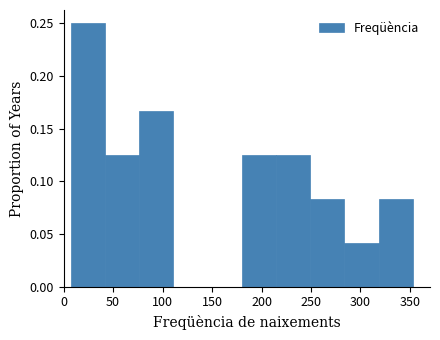

Over which range of the x-axis is the bar tallest?

5 to 40